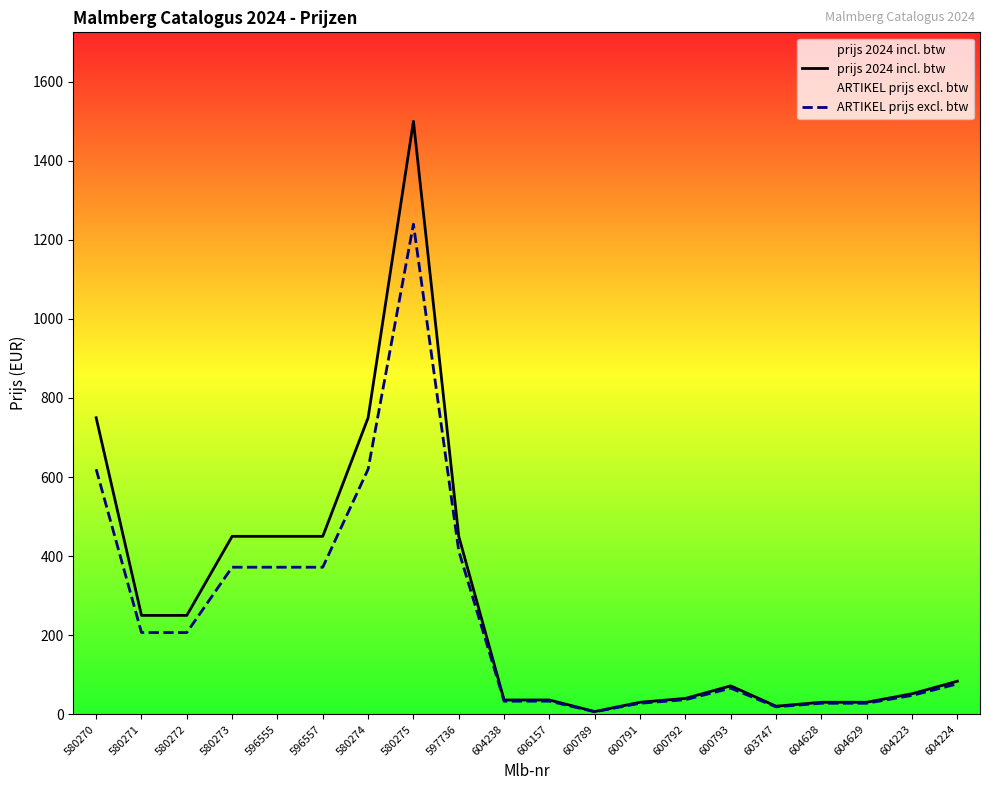

Where does the ARTIKEL prijs excl. btw series first go above 76?

580270